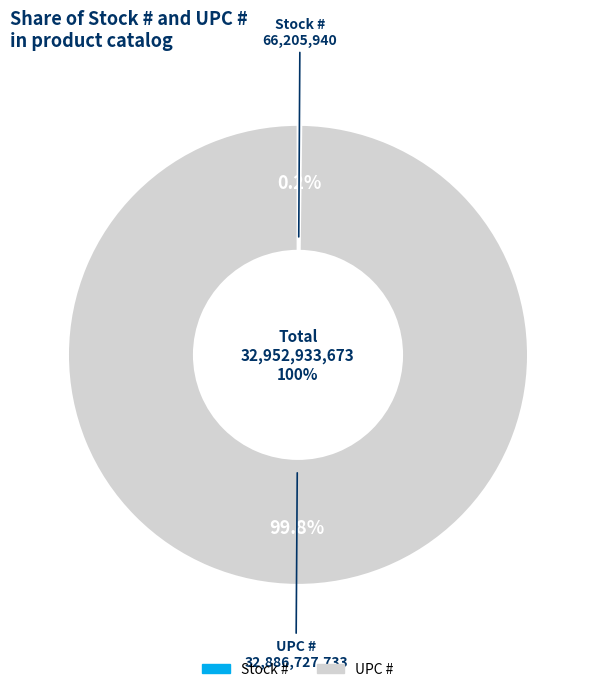

Which slice is the smallest?

Stock #